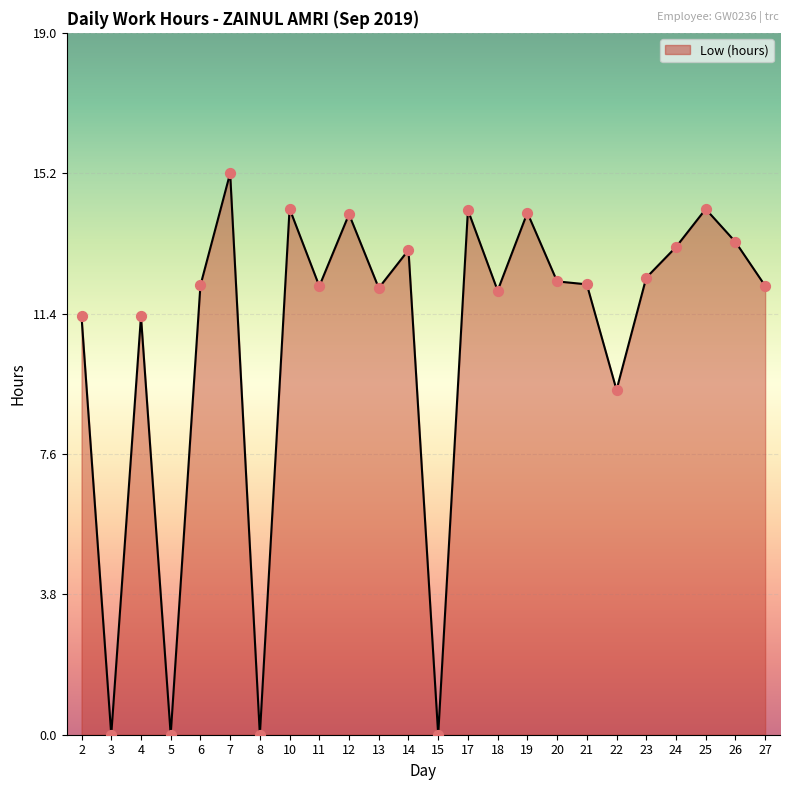

What is the change in value from 22 to 24?

+3.9